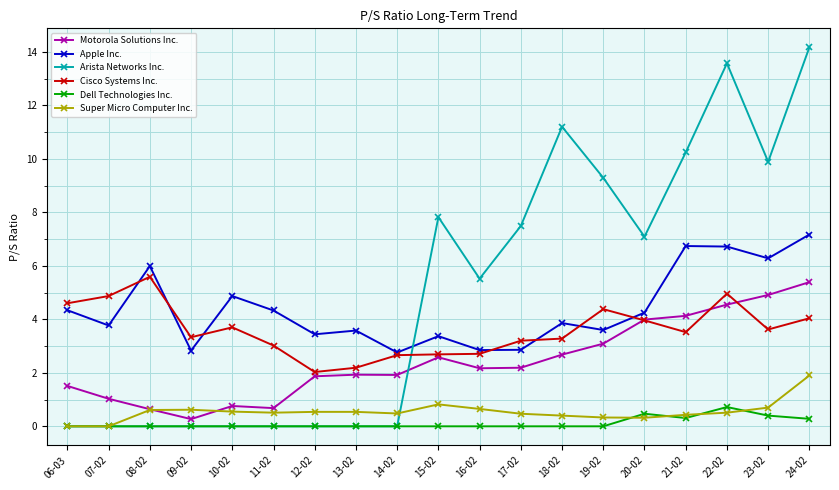

Count the number of categories in the chart.

19